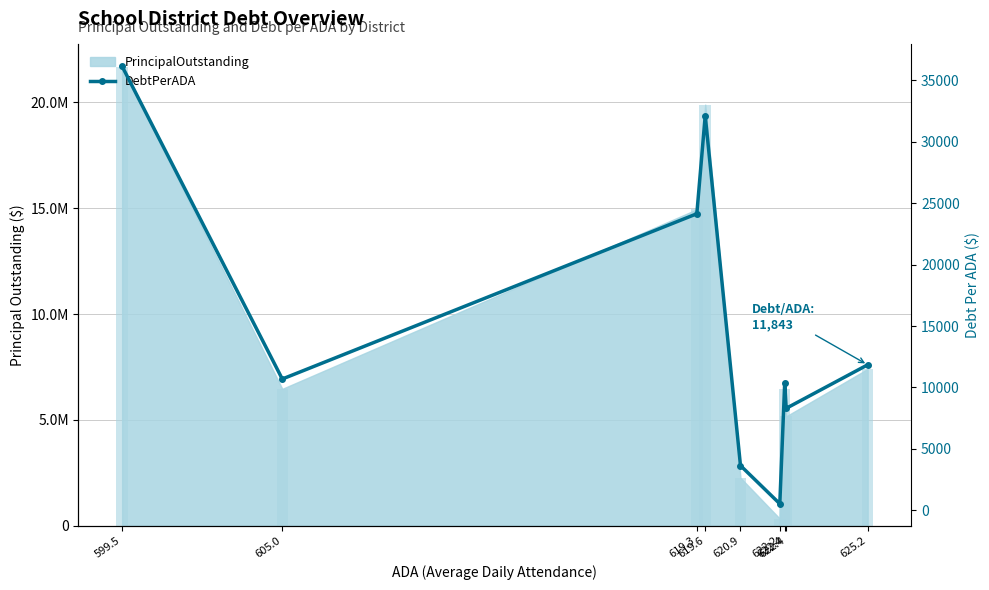

The value at 619.6 is 17998.9. True or false?

False